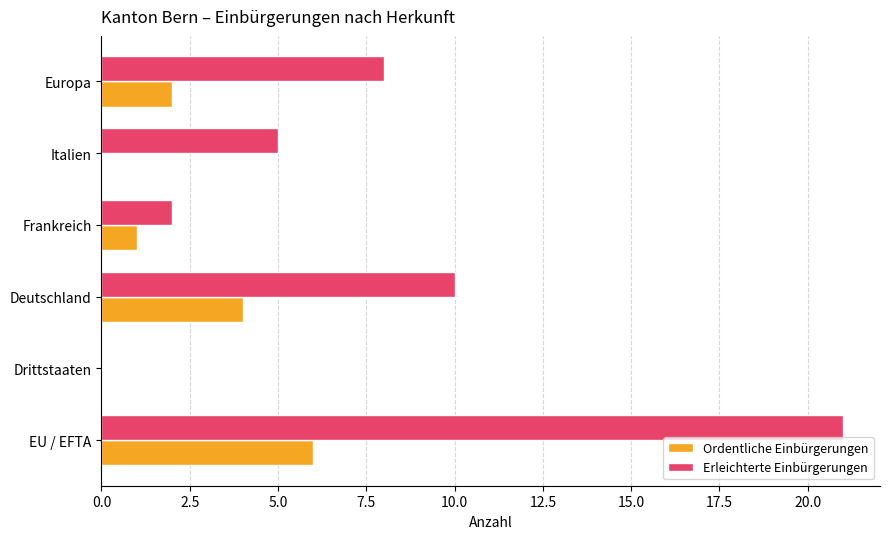

At which category is the sum across all series the highest?

EU / EFTA